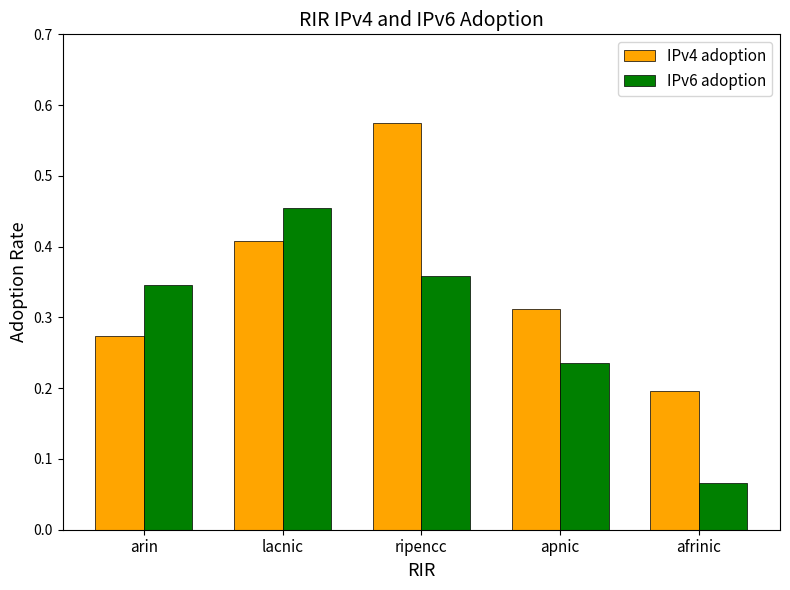

Count the IPv6 adoption values in the range 0 to 1.

5